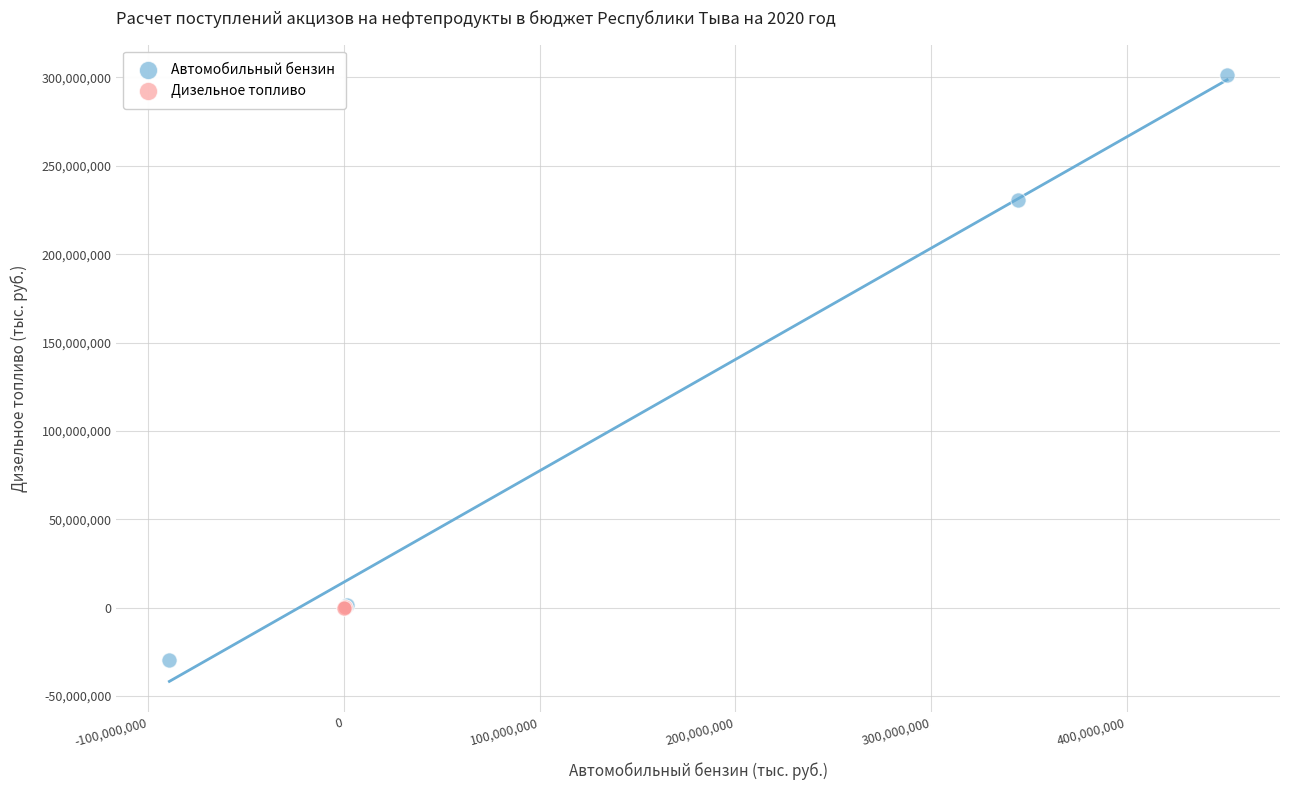

Which series has the widest spread of Y values?

Автомобильный бензин